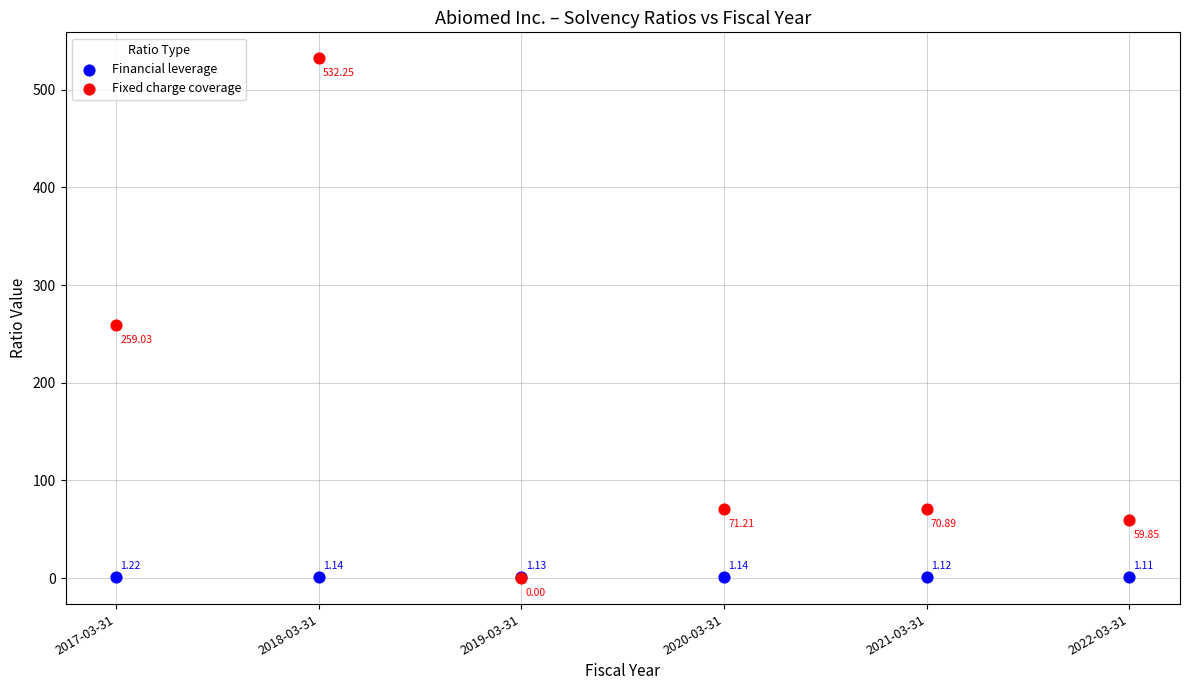

What are all the series names shown in the legend?

Financial leverage, Fixed charge coverage